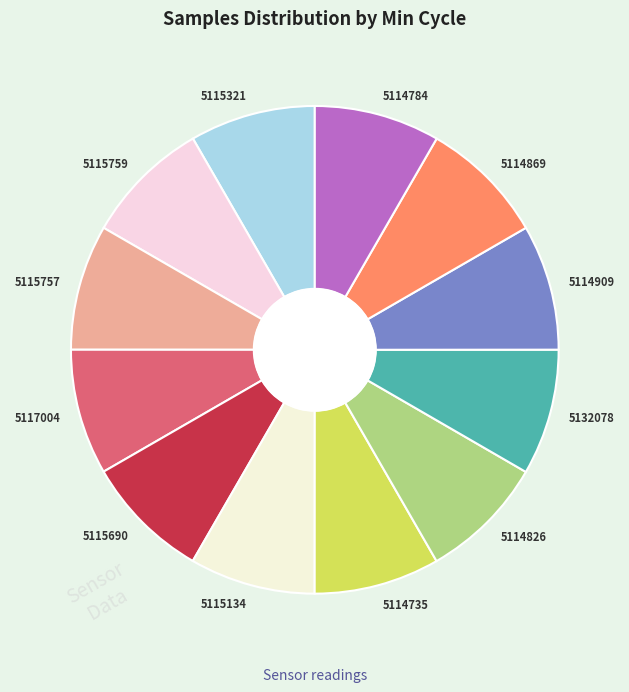

Is it true that 5114735 is 8% of the pie?

True